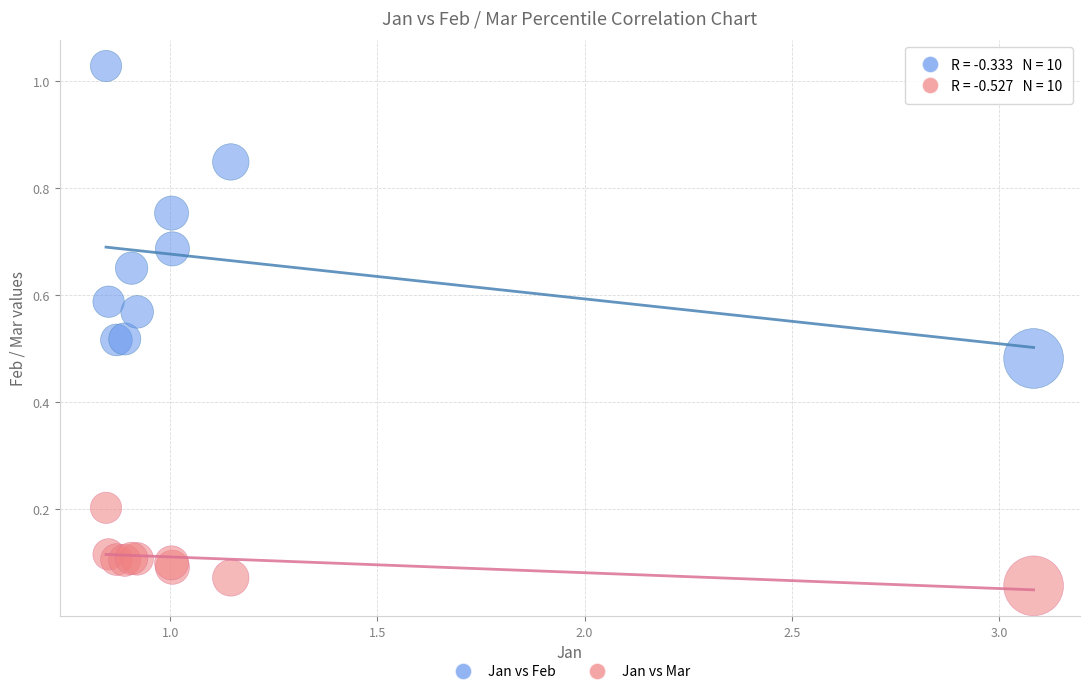

Which series has the widest spread of Y values?

Jan vs Feb